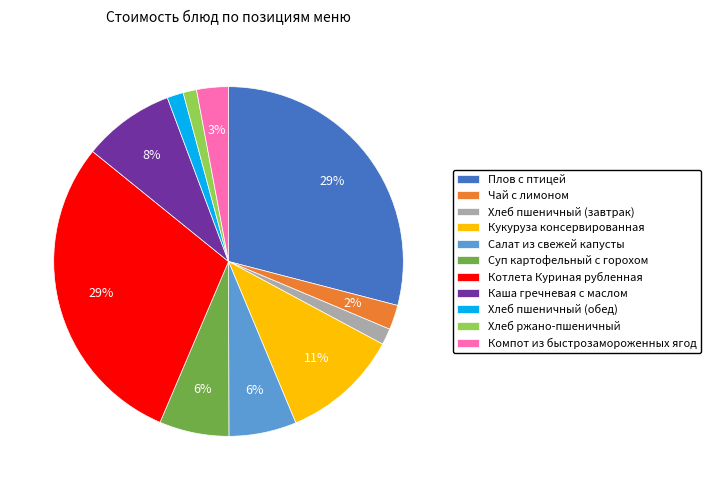

Which has a higher value, Кукуруза консервированная or Компот из быстрозамороженных ягод?

Кукуруза консервированная